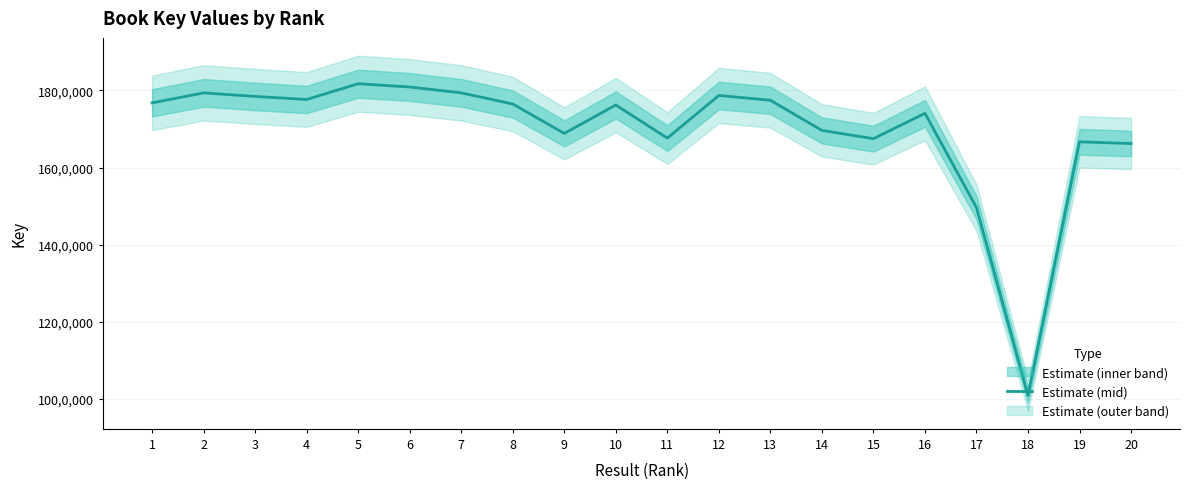

Is it true that the value at 15 is 99921645?

False